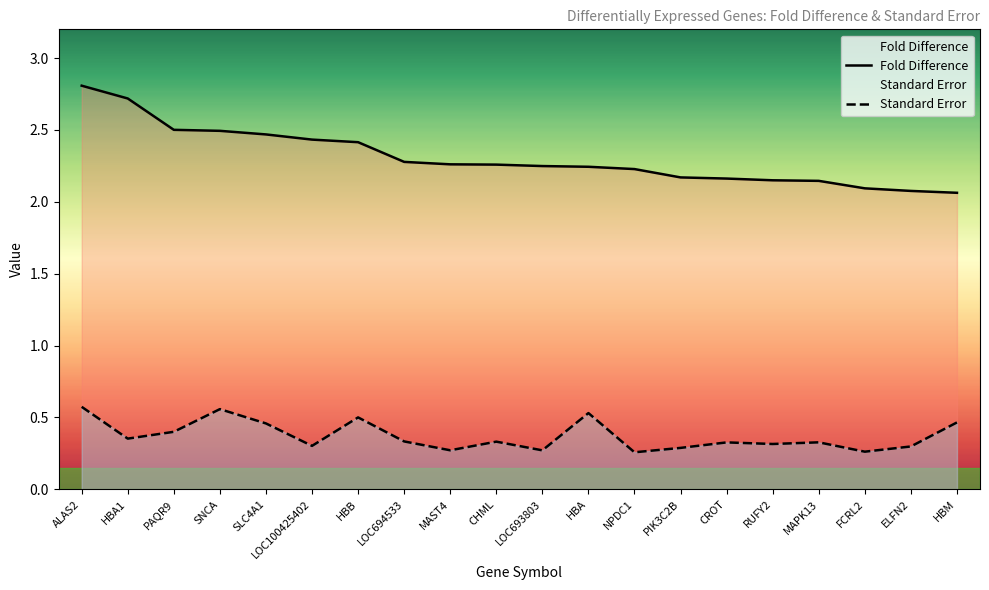

At which category is the sum across all series the highest?

ALAS2